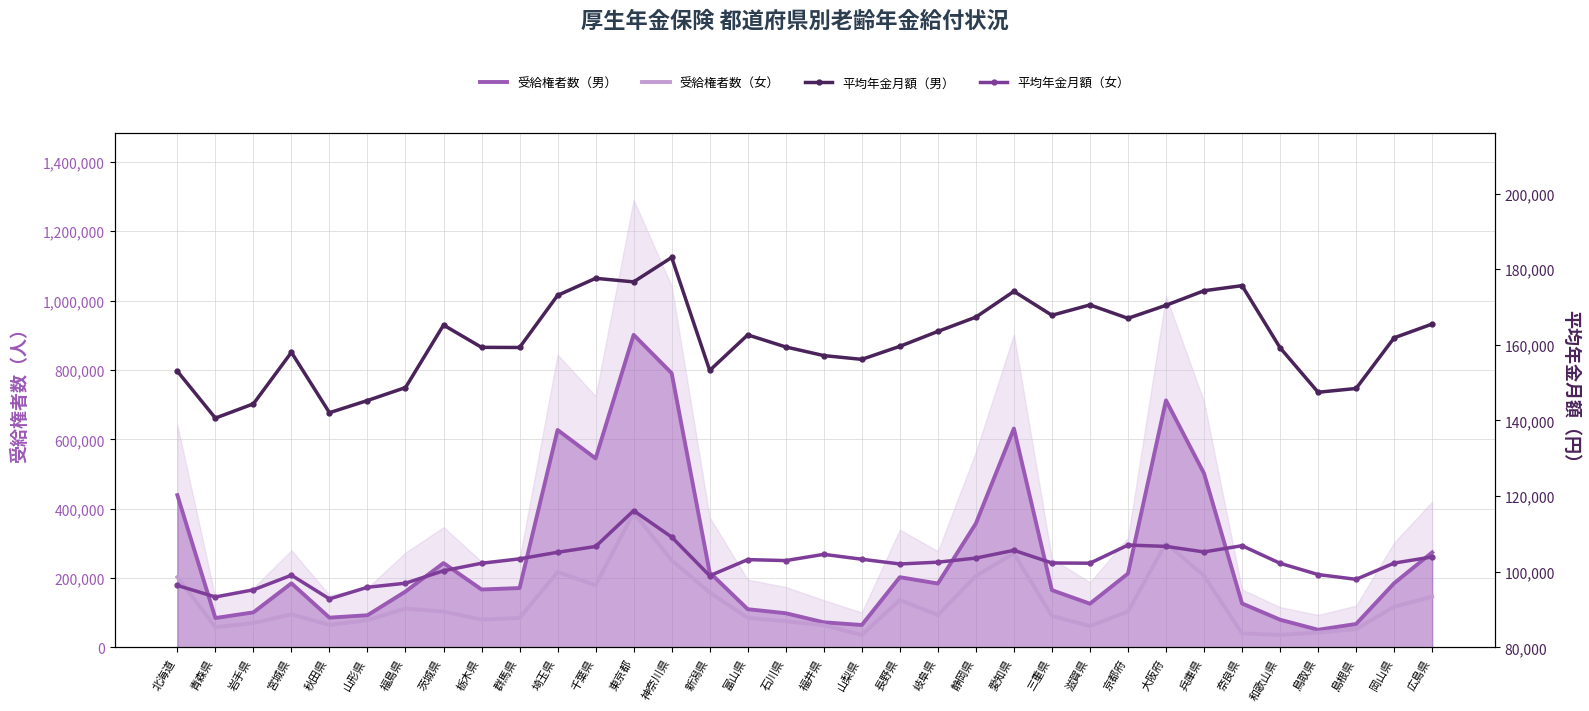

What is the value of the 平均年金月額（男） point at the 13th from the left?

176650